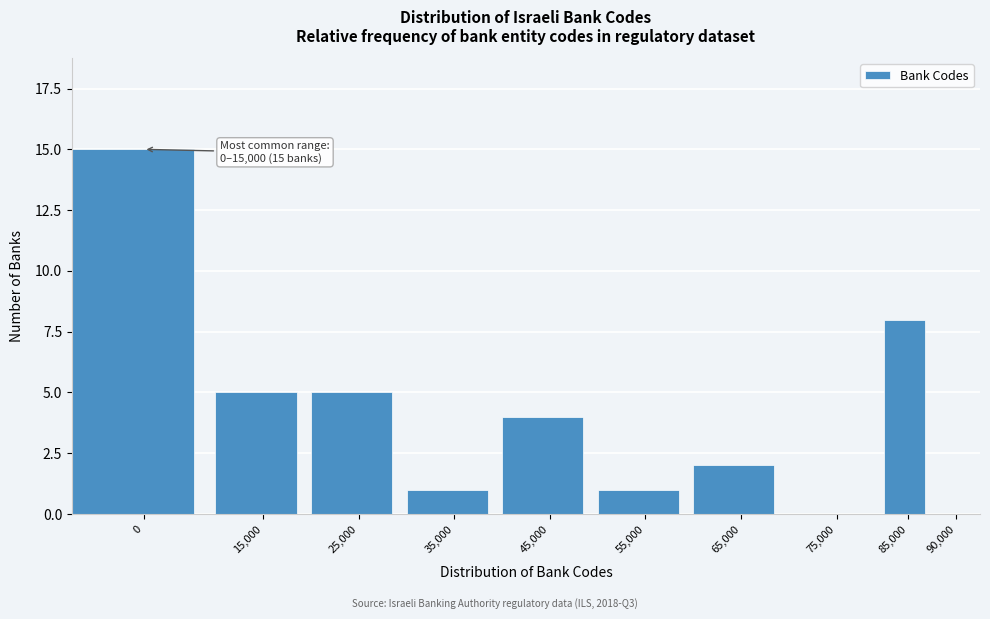

Reading left to right, extract all data points from this chart.

0=15	15,000=5	25,000=5	35,000=1	45,000=4	55,000=1	65,000=2	75,000=0	85,000=8	90,000=0